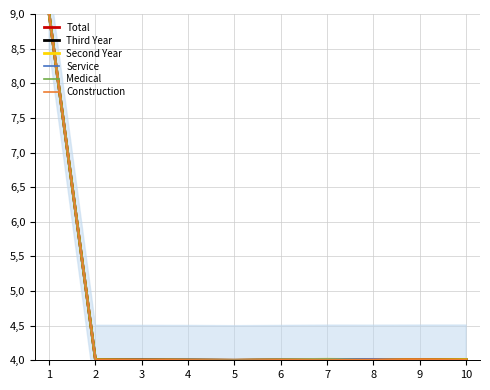

At which label does Third Year reach its minimum?

5